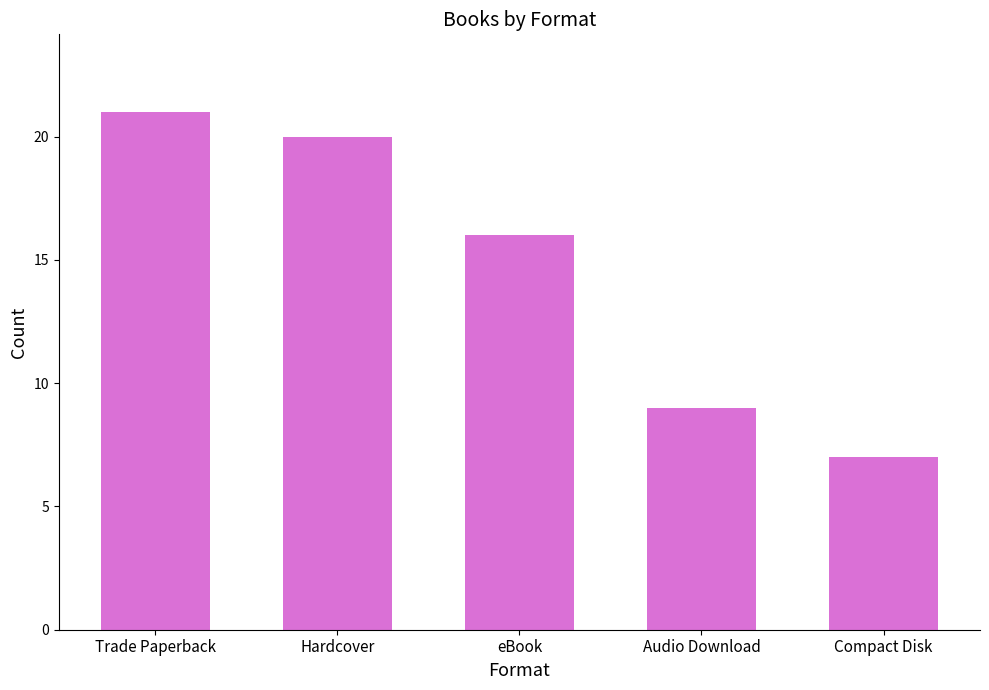

What is the sum of all values?

73